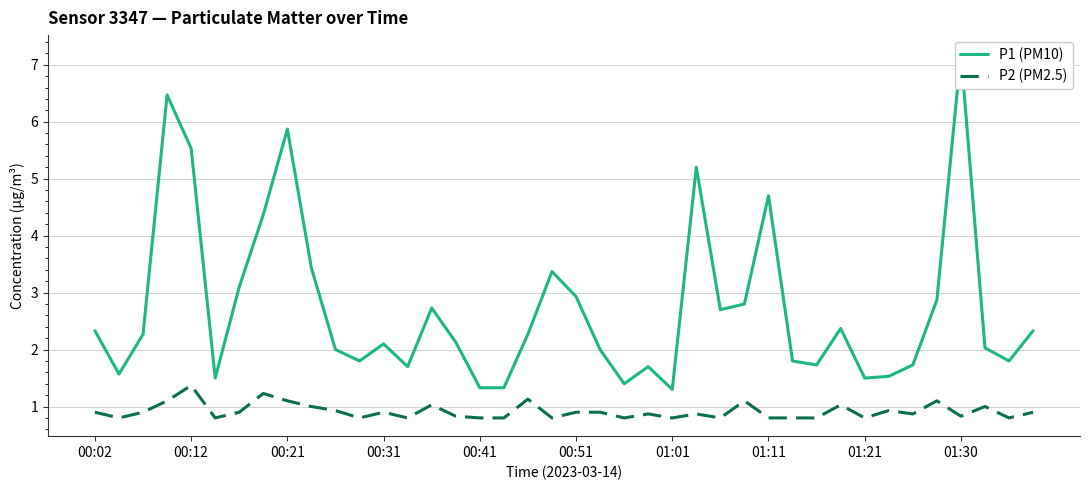

List the series in order of their peak value, lowest first.

P2 (PM2.5), P1 (PM10)